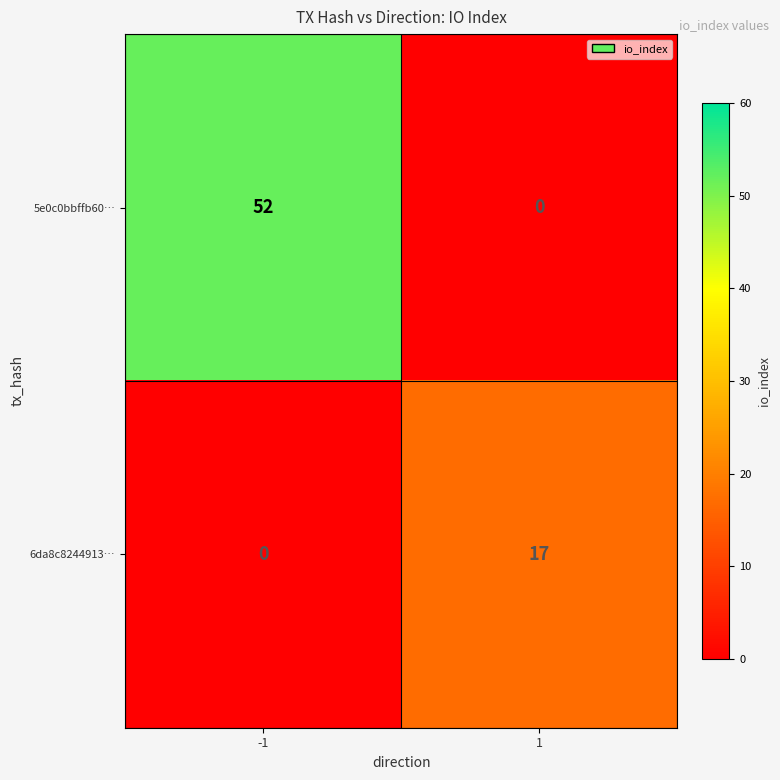

List the series in order of their peak value, lowest first.

6da8c8244913…, 5e0c0bbffb60…